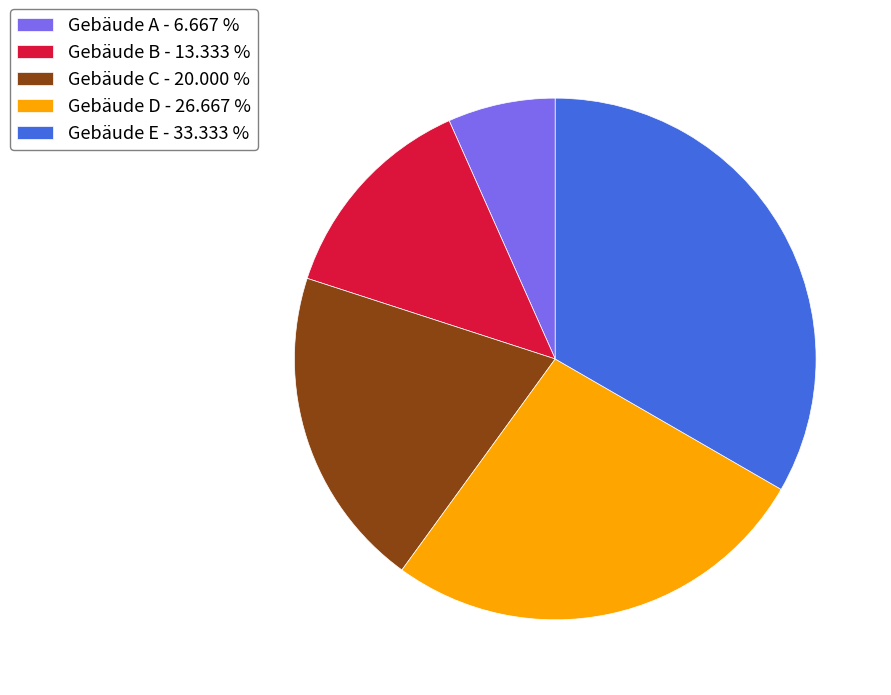

Do Gebäude E - 33.333 % and Gebäude C - 20.000 % together represent more than half of the pie?

Yes